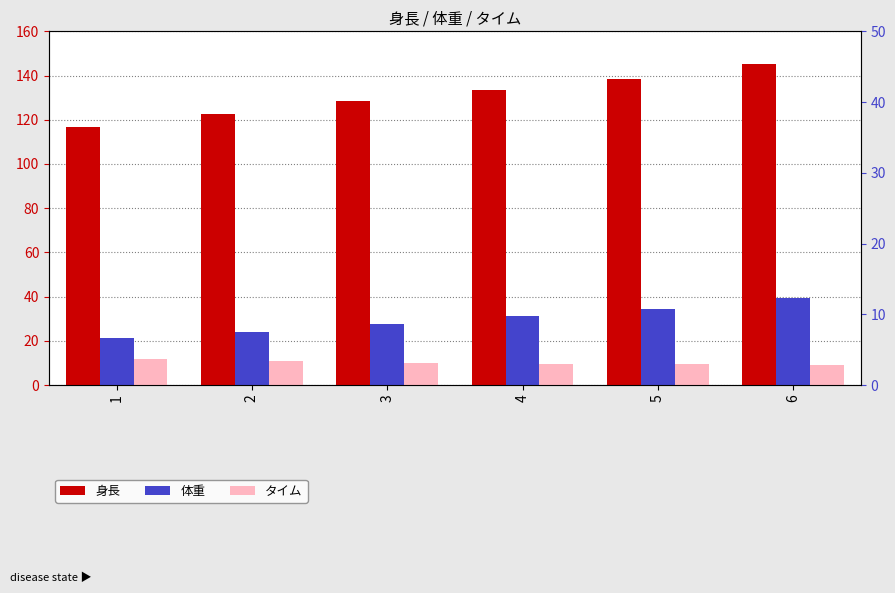

How many bars are there in total?

18